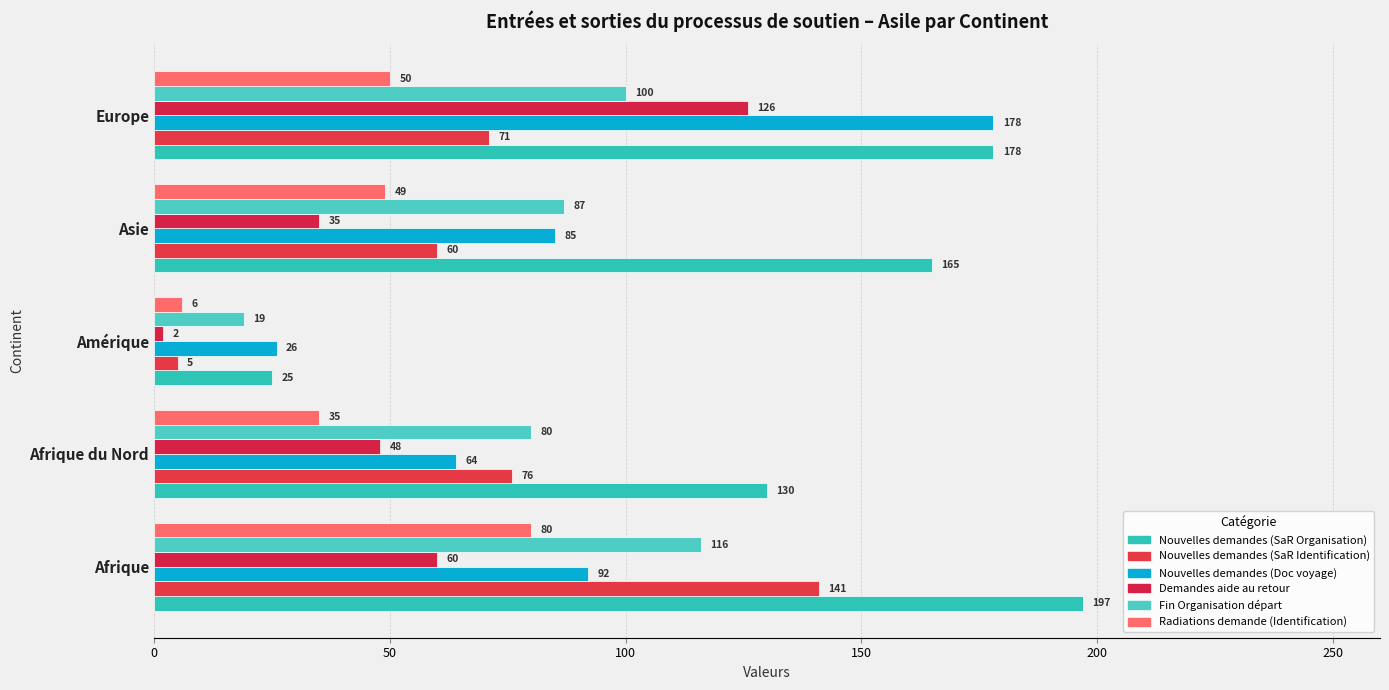

How many data points in Radiations demande (Identification) are less than 49?

2